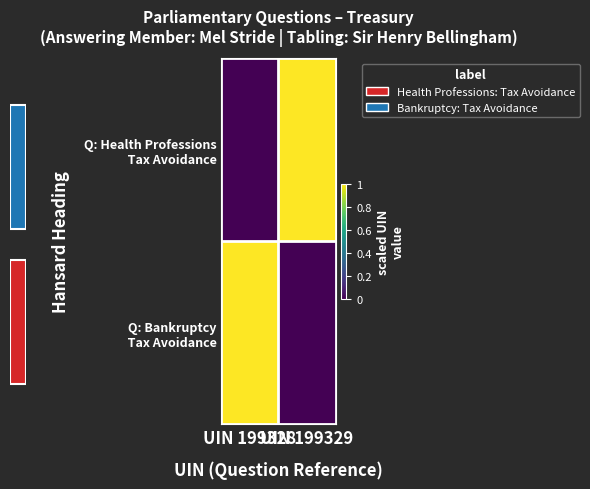

The Q: Health Professions Tax Avoidance series shows 0 at UIN 199328. True or false?

True